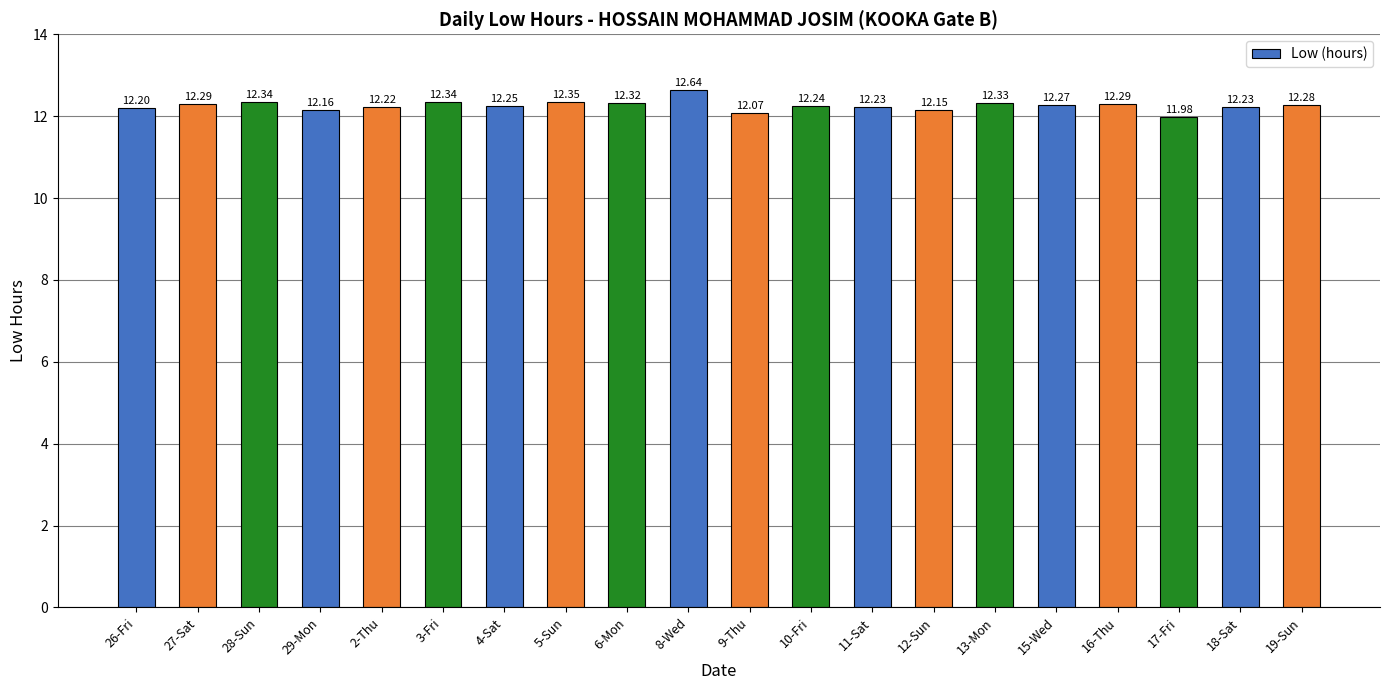

What is the label of the 19th bar from the right?

27-Sat